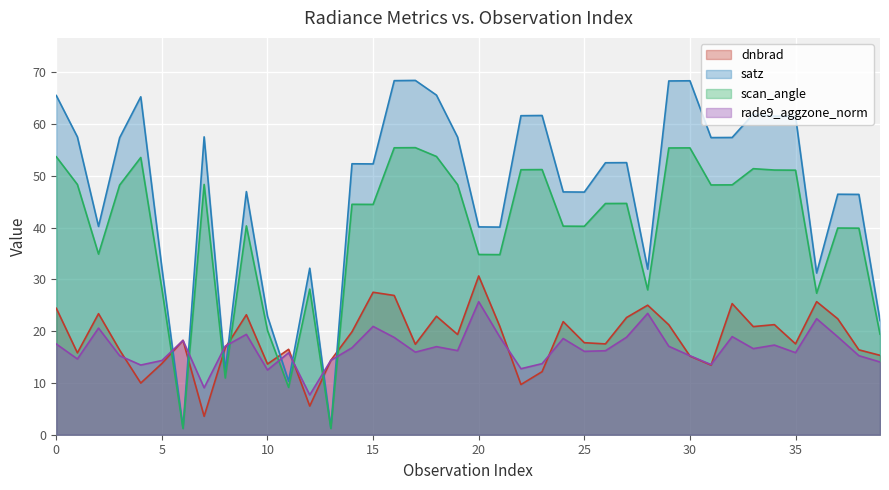

Rank the series by their maximum value, from lowest to highest.

rade9_aggzone_norm, dnbrad, scan_angle, satz